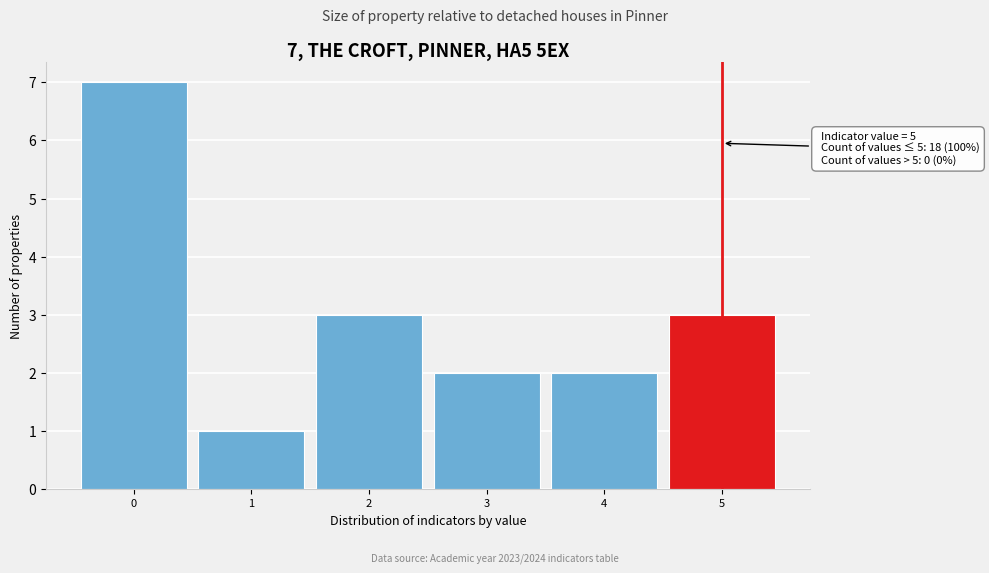

Which range on the x-axis has the tallest bar?

-0.5 to 0.5